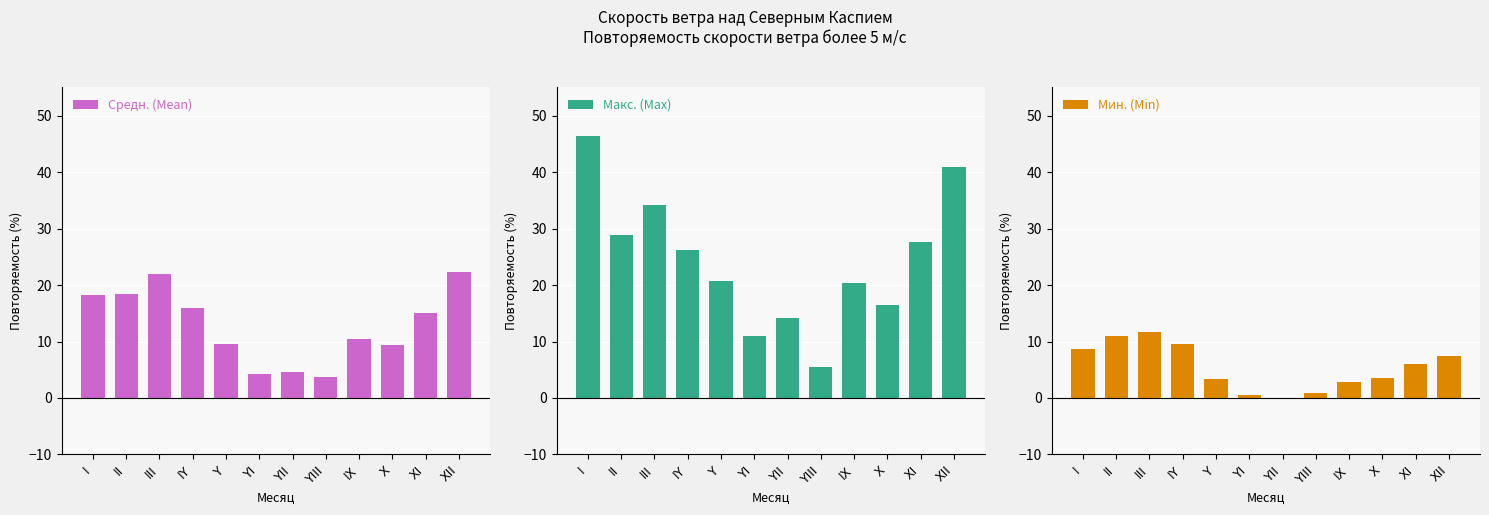

Which label corresponds to the smallest value in the chart?

YII